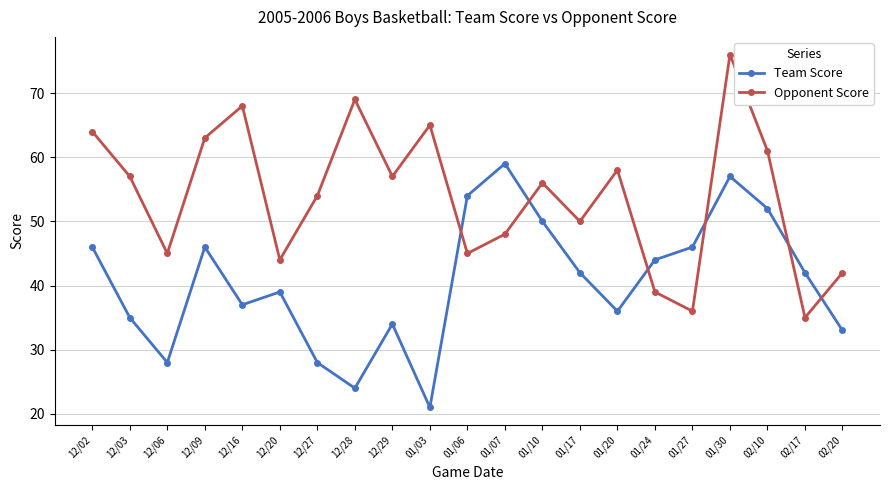

What are all the series names shown in the legend?

Team Score, Opponent Score